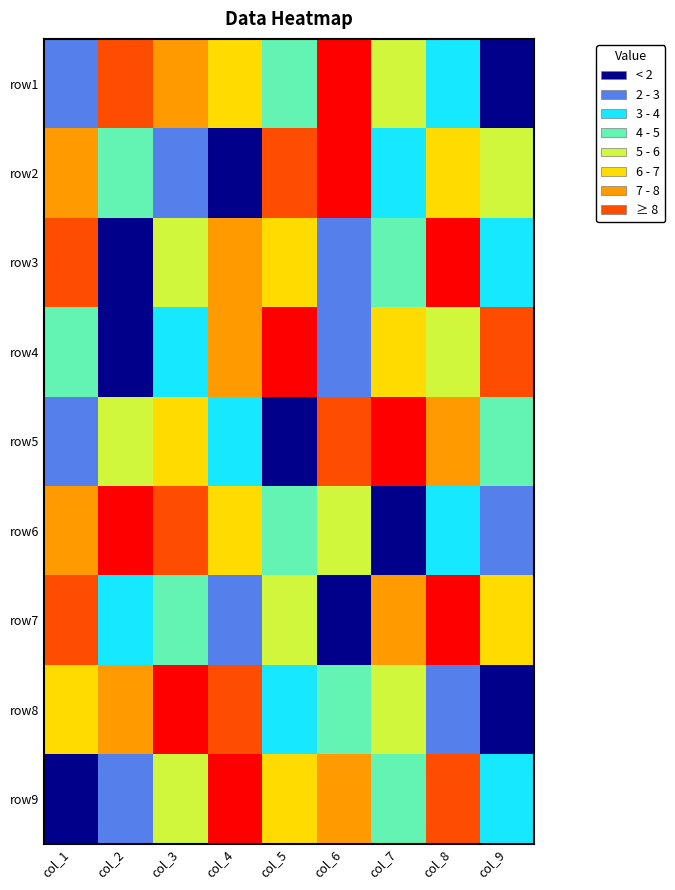

Between col_1 and col_9, which is larger?

col_1